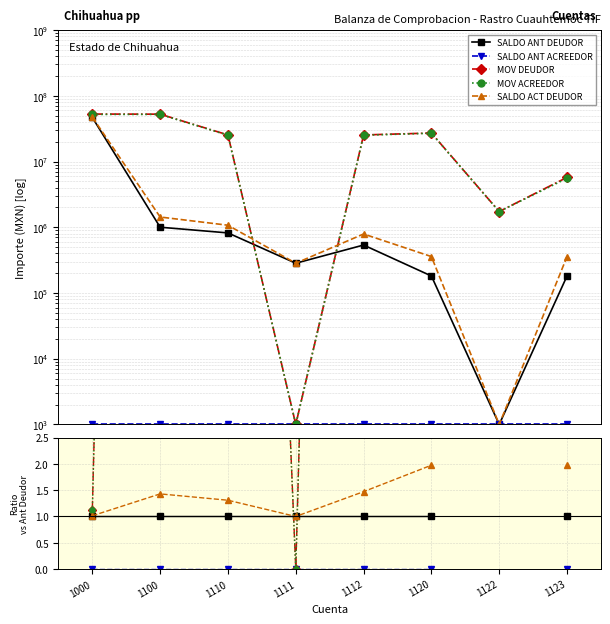

The value of SALDO ANT DEUDOR at 1110 is 1.0. True or false?

True